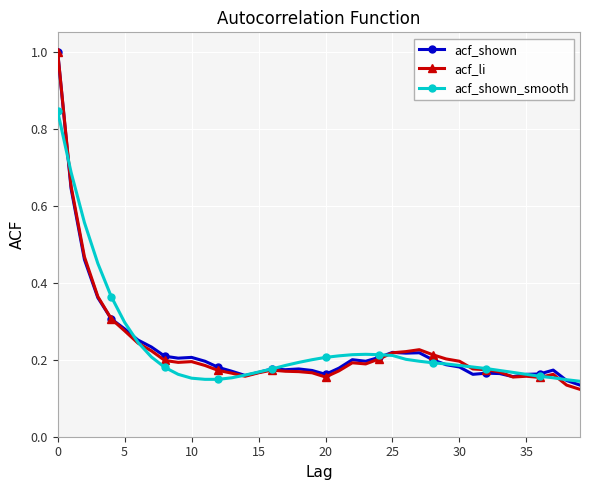

At how many categories does at least one series exceed 0?

40